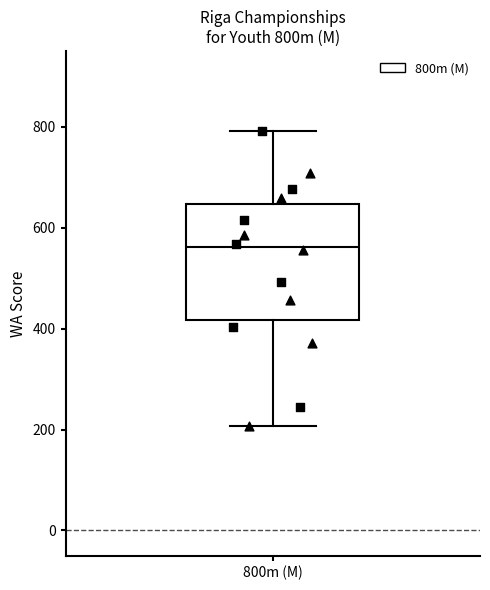

Read this box plot against the y-axis: the position of the median line, the range covered by the box, and the ends of both whiskers. The values are not printed on the chart, so give them approximately, as read against the axis.

median 560, box 420 to 640, whiskers 200 to 800